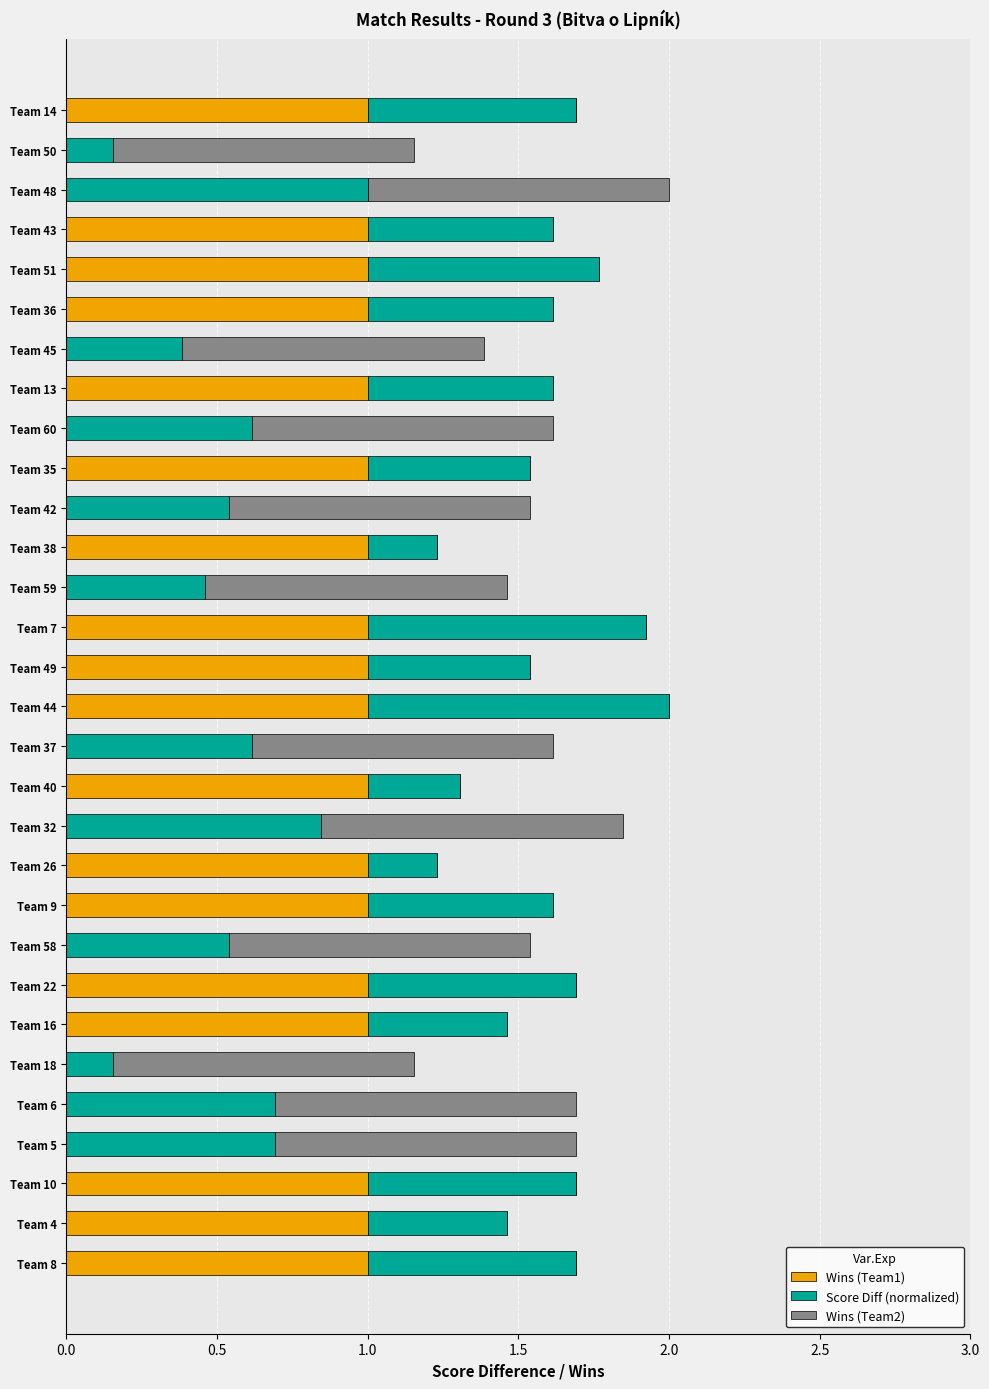

Count the number of categories in the chart.

30